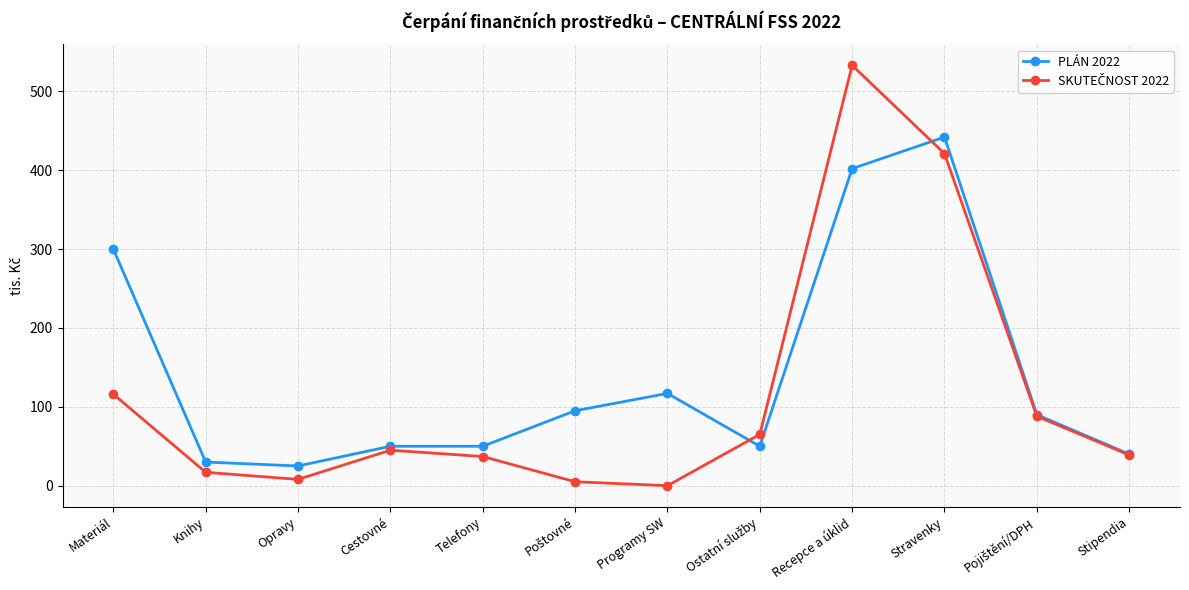

What is the difference between the highest and lowest values at Telefony?

13